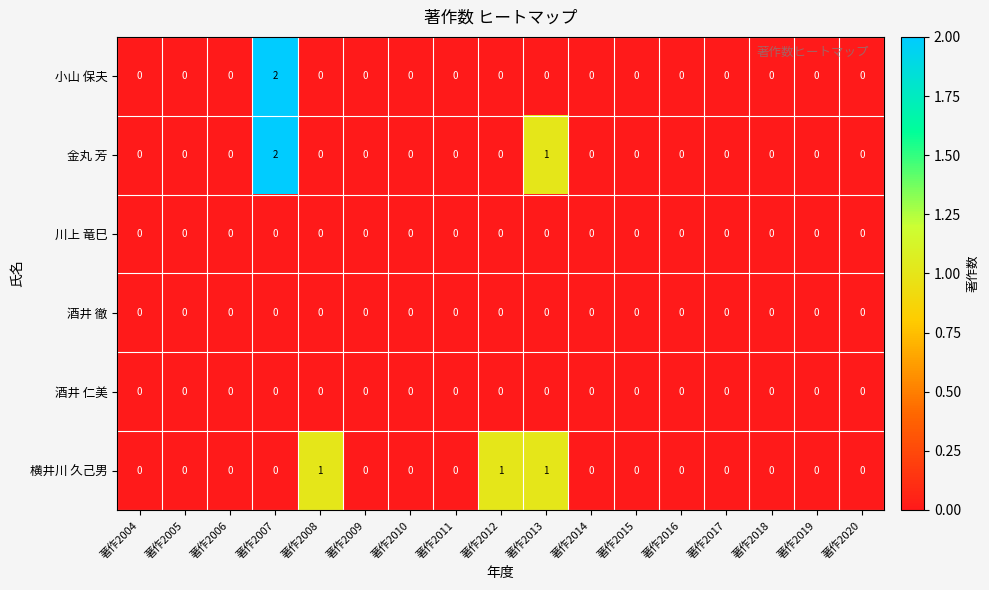

How many data points does each series have?

17